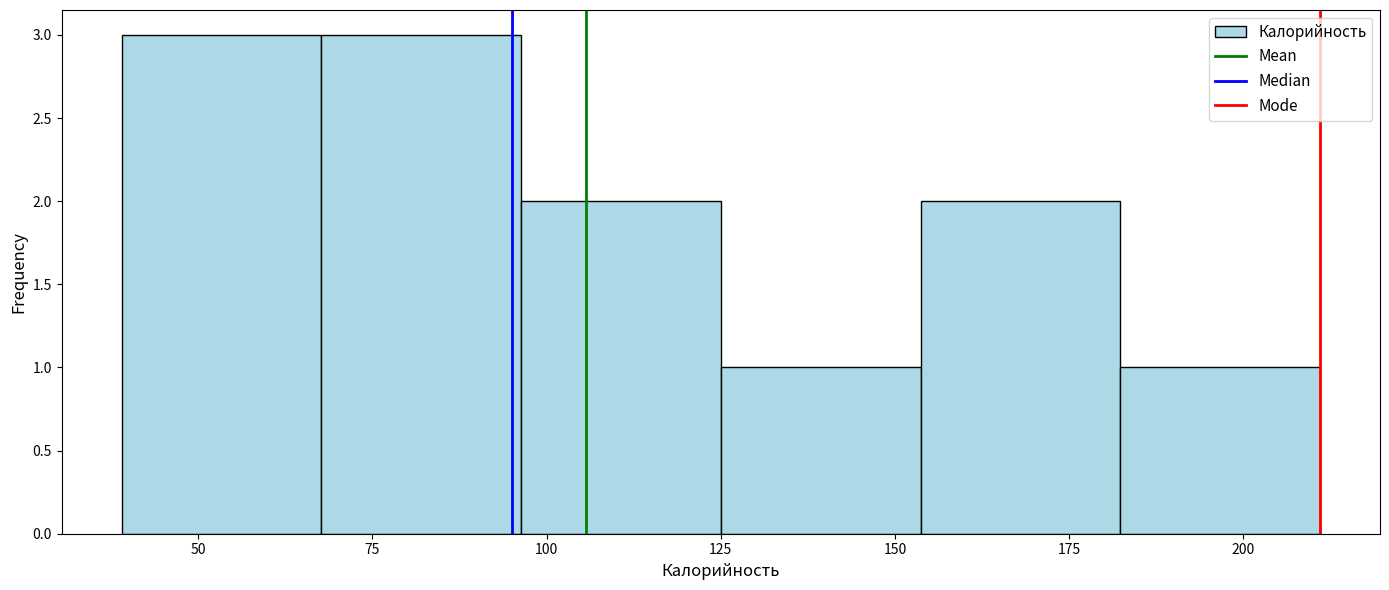

Reading left to right, list every bar in this chart as the range it spans on the x-axis followed by its height. Neither the bar edges nor the heights are printed on the chart, so give them approximately, as read against the axes.

40 to 70: 3
70 to 95: 3
95 to 125: 2
125 to 155: 1
155 to 180: 2
180 to 210: 1